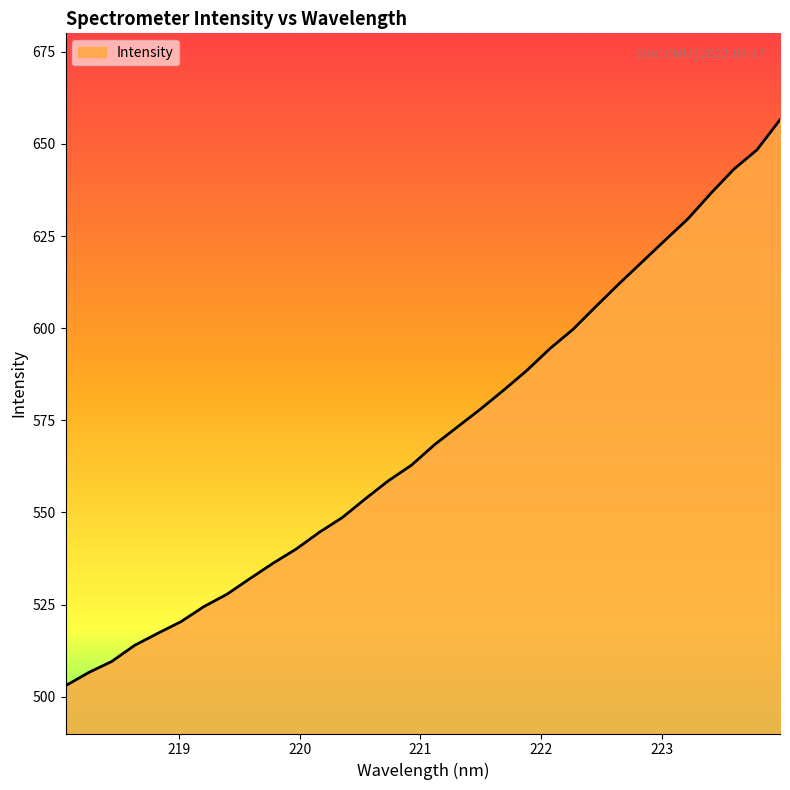

What is the minimum value shown in the chart?

503.0